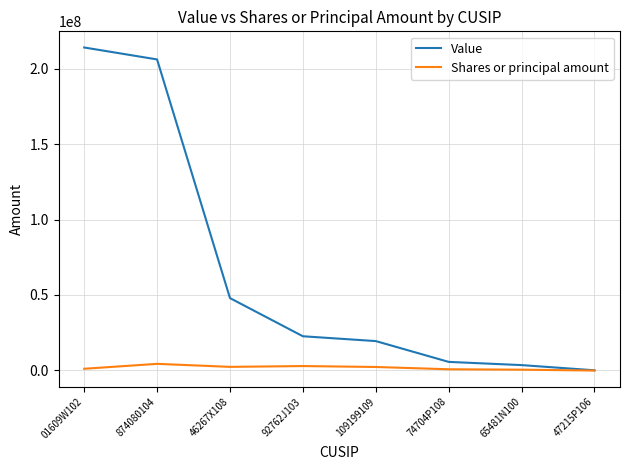

At which category is the sum across all series the highest?

01609W102